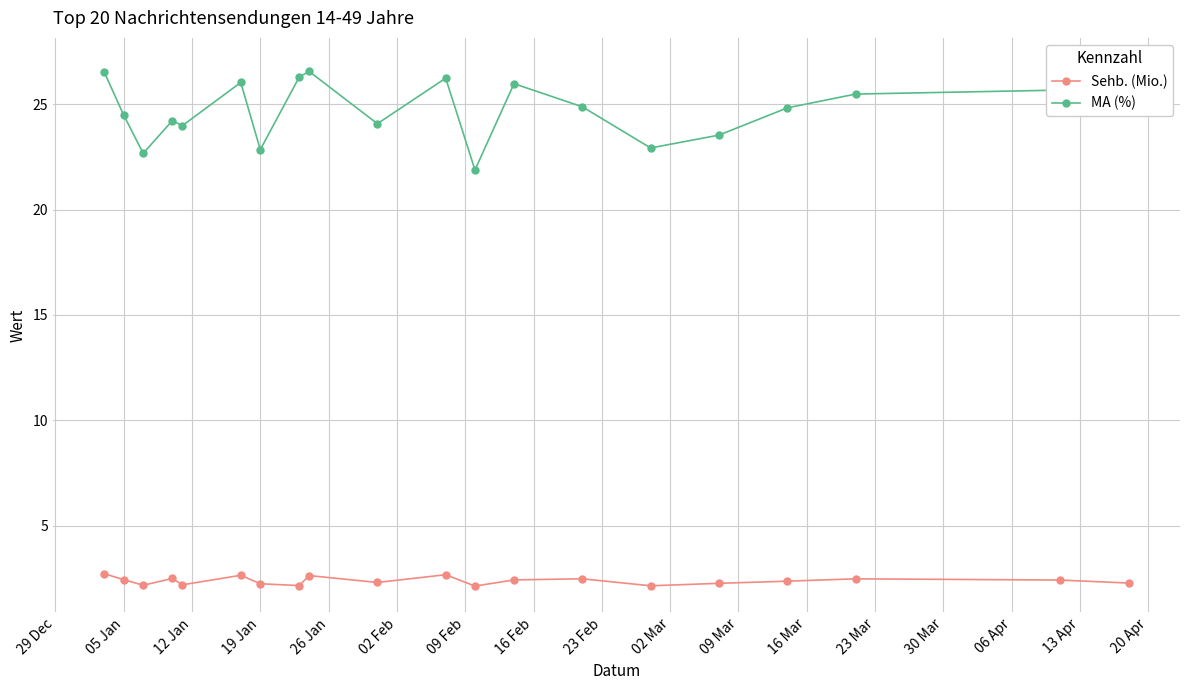

What is the minimum value for Sehb. (Mio.)?

2.1